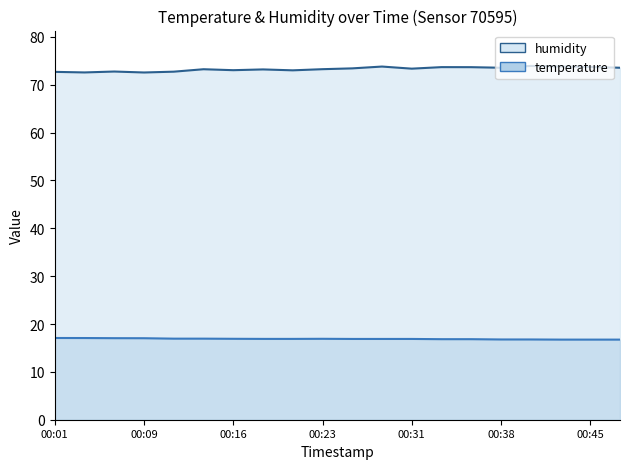

What is the average value of the temperature series?

16.9